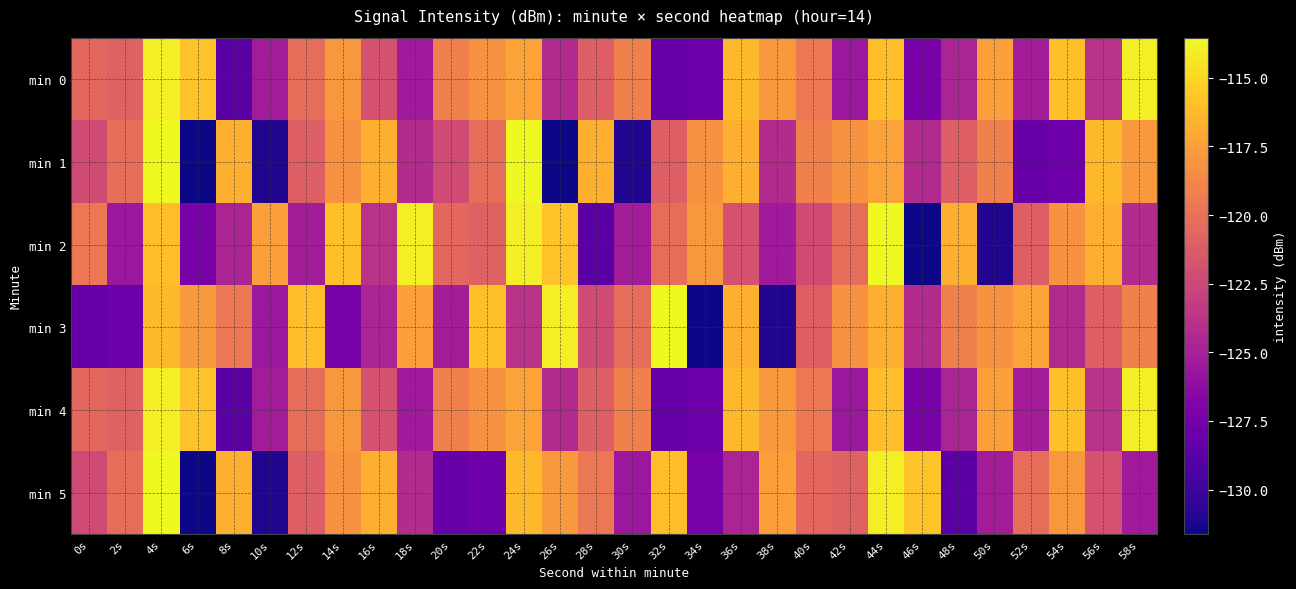

What is the total value across all series at 32s?

-727.1